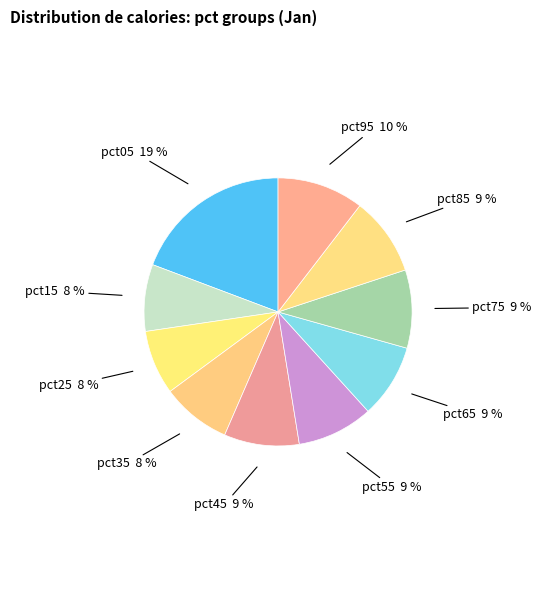

True or false: pct75 accounts for 9% of the total.

True